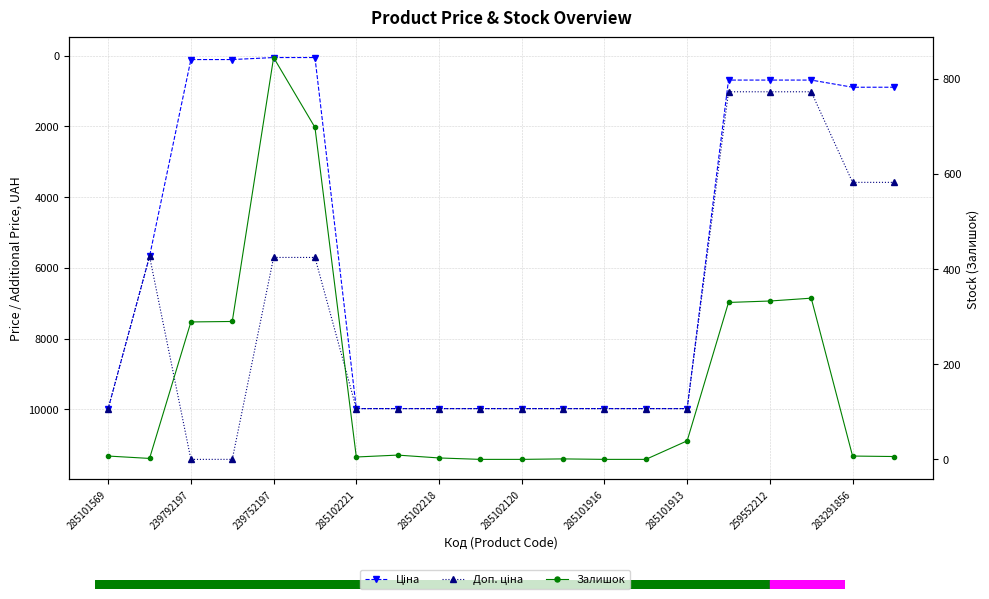

What is the total value across all series at 285101916?

19950.0